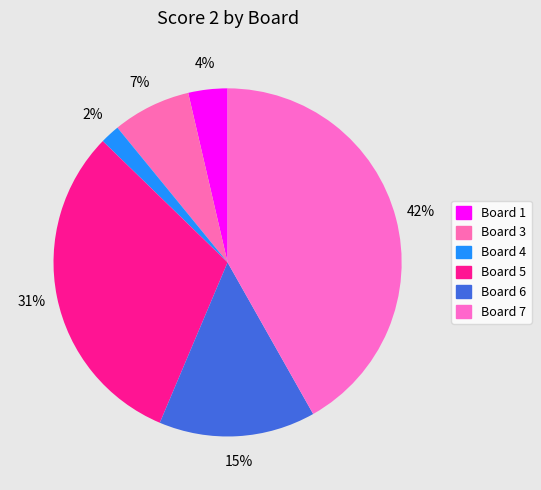

How many slices are in this pie chart?

6